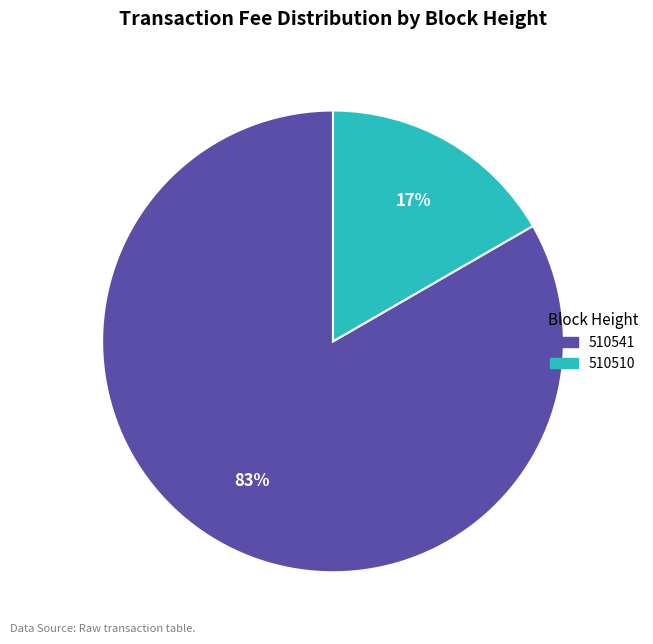

Is it true that 510510 is 9% of the pie?

False